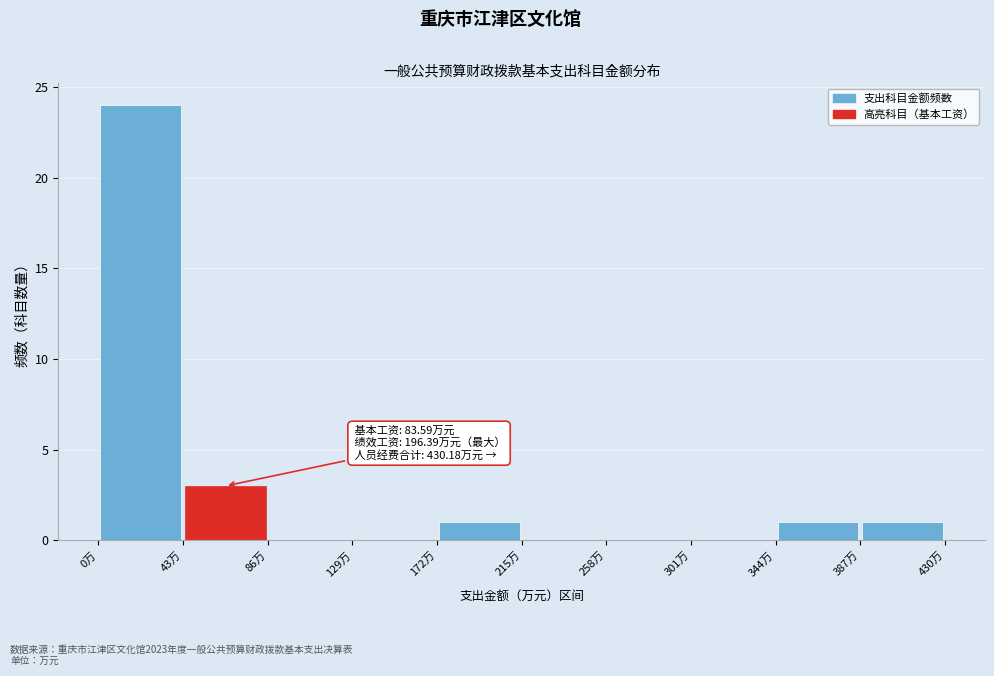

Which range on the x-axis has the tallest bar?

0 to 45